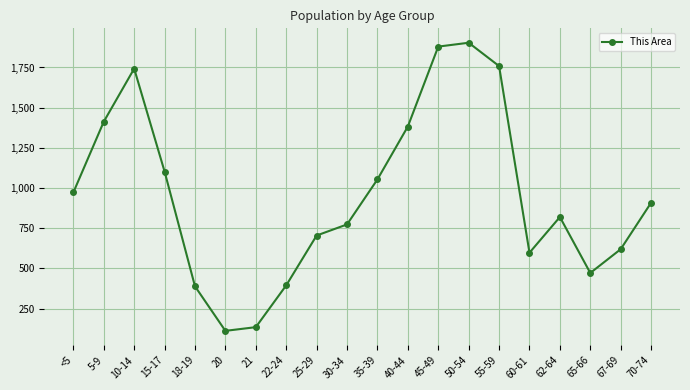

How many interior local peaks (higher than both neighbors) does the data have?

3